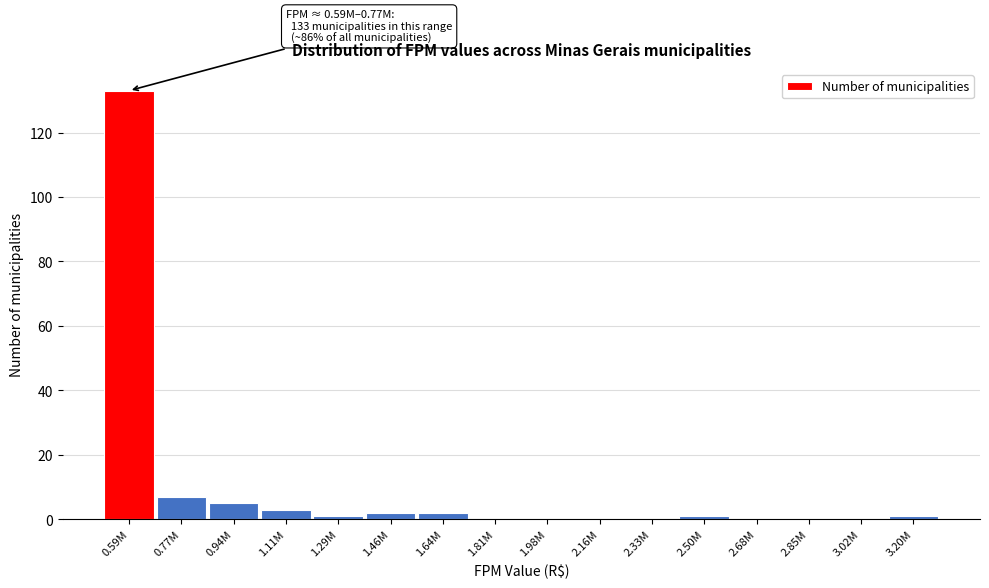

Reading left to right, extract all data points from this chart.

0.59M=133	0.77M=7	0.94M=5	1.11M=3	1.29M=1	1.46M=2	1.64M=2	1.81M=0	1.98M=0	2.16M=0	2.33M=0	2.50M=1	2.68M=0	2.85M=0	3.02M=0	3.20M=1